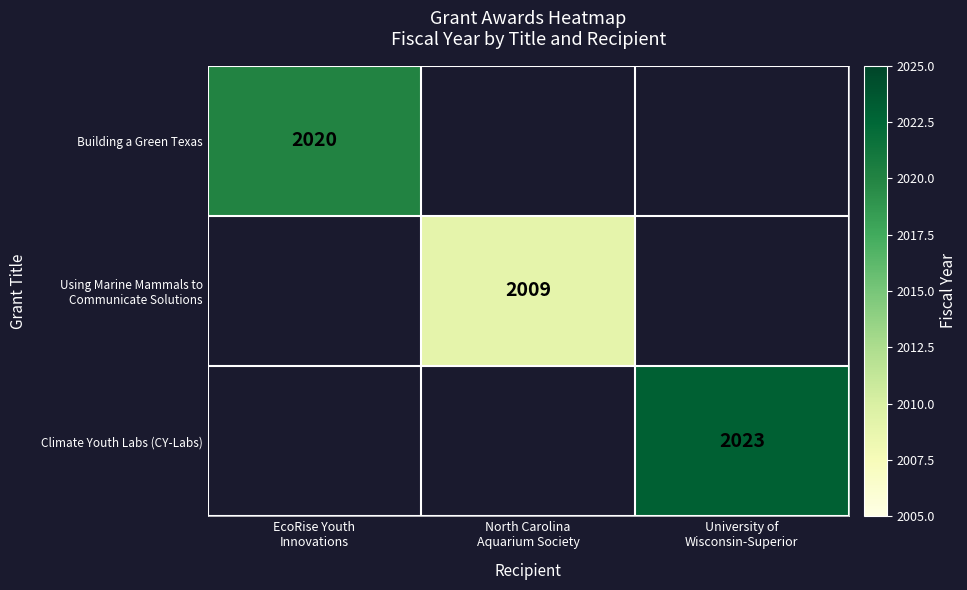

Which label corresponds to the largest value in the chart?

University of
Wisconsin-Superior